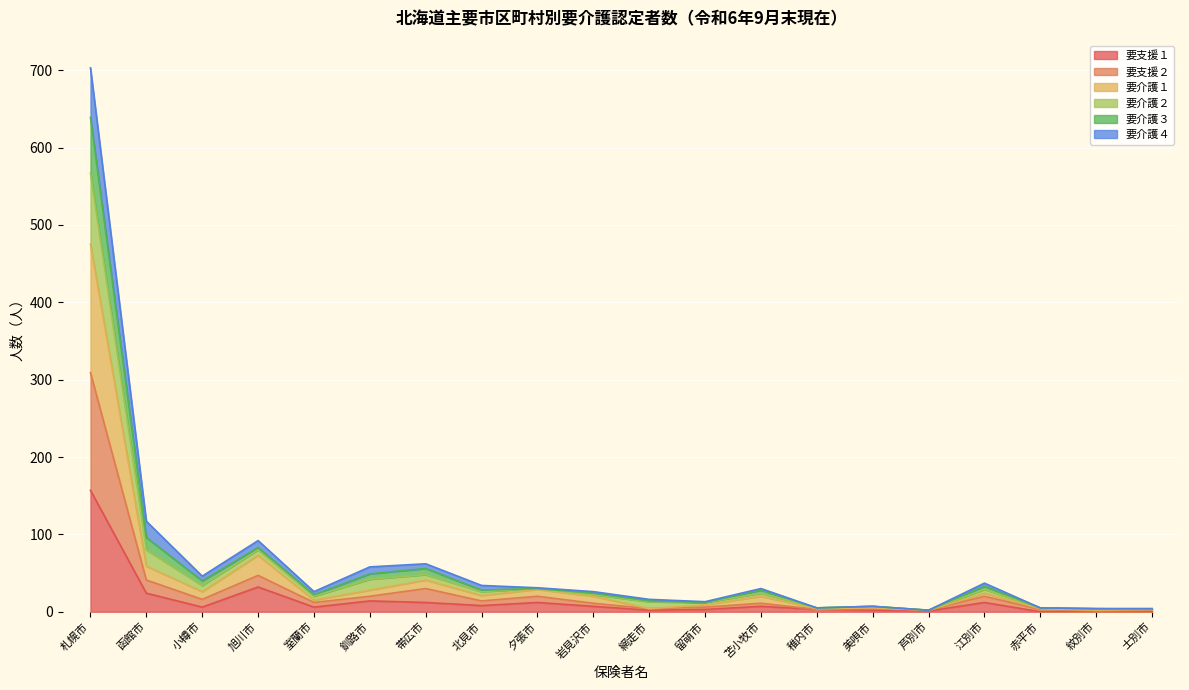

The value of 要介護１ at 旭川市 is 23. True or false?

False